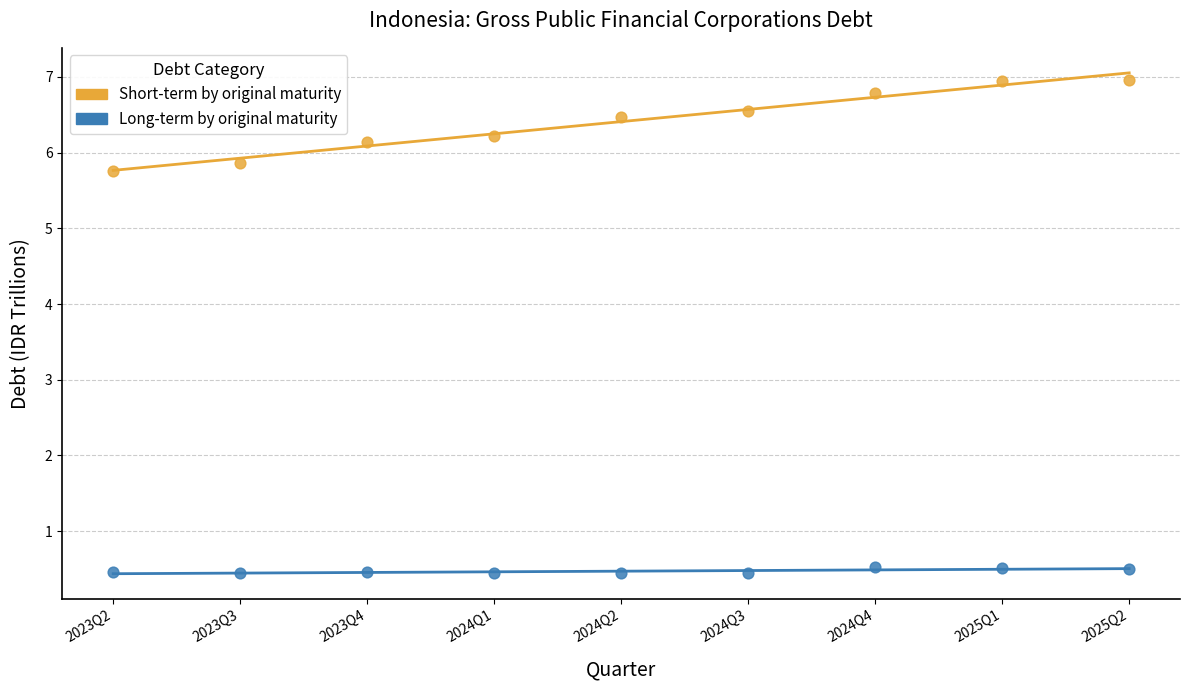

Which series reaches the maximum Y coordinate?

Short-term by original maturity